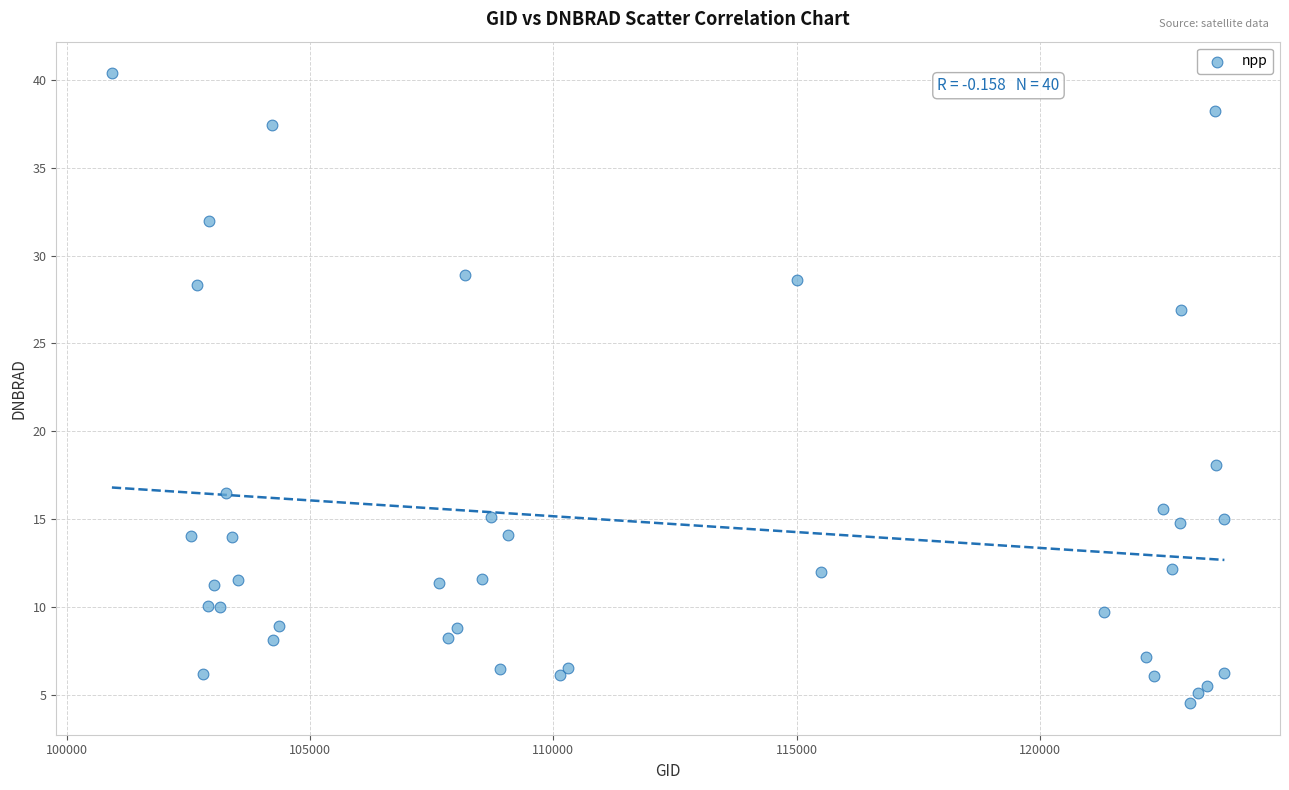

What Y value in the scatter plot is closest to 22?

18.1